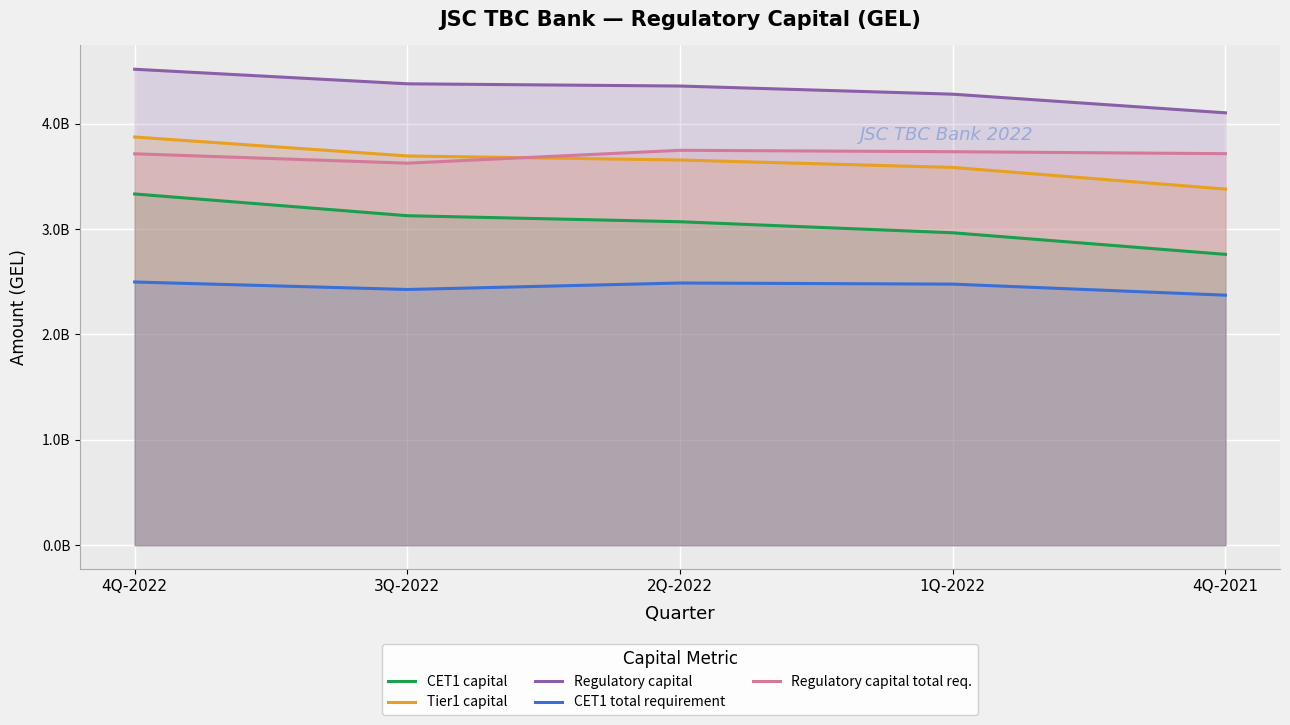

True or false: CET1 total requirement has more than 2 points higher than both neighbors.

False